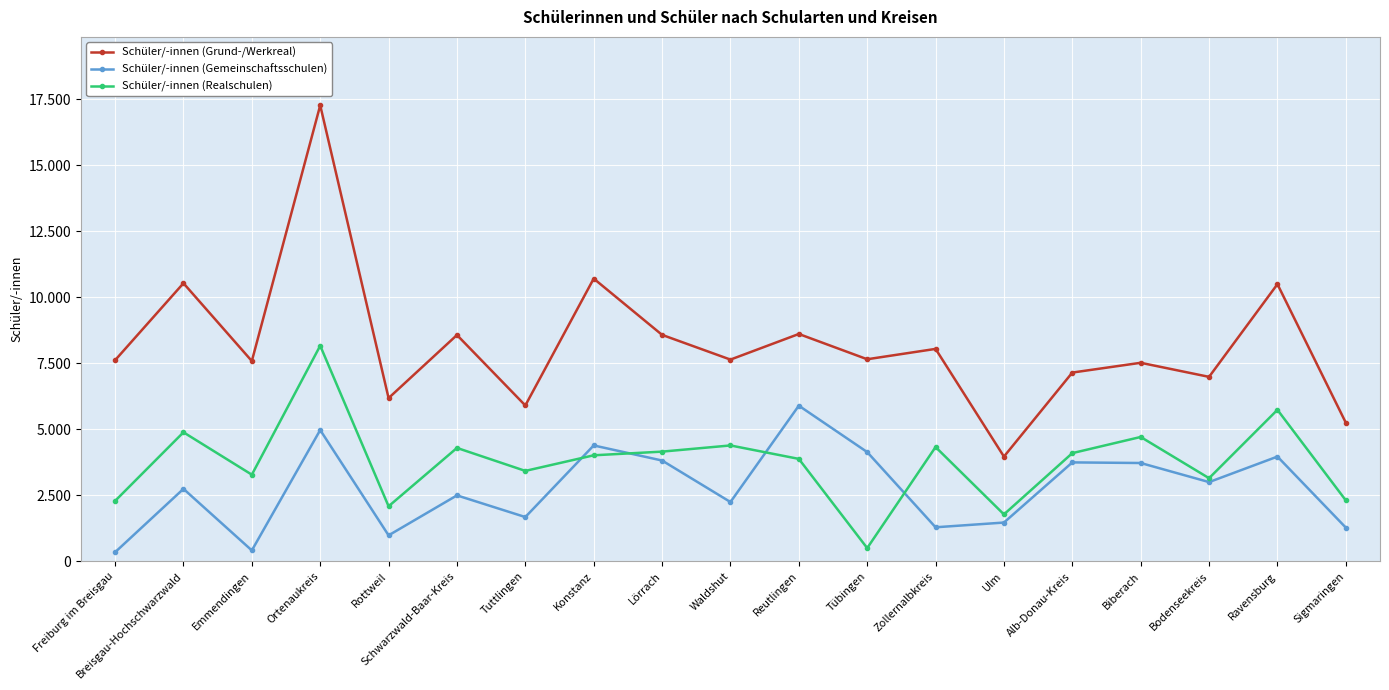

Is this an area chart (filled region under the line)?

No